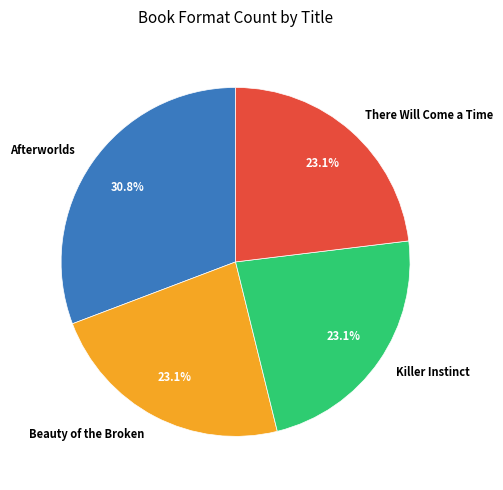

Is the sum of Beauty of the Broken and There Will Come a Time greater than half?

No